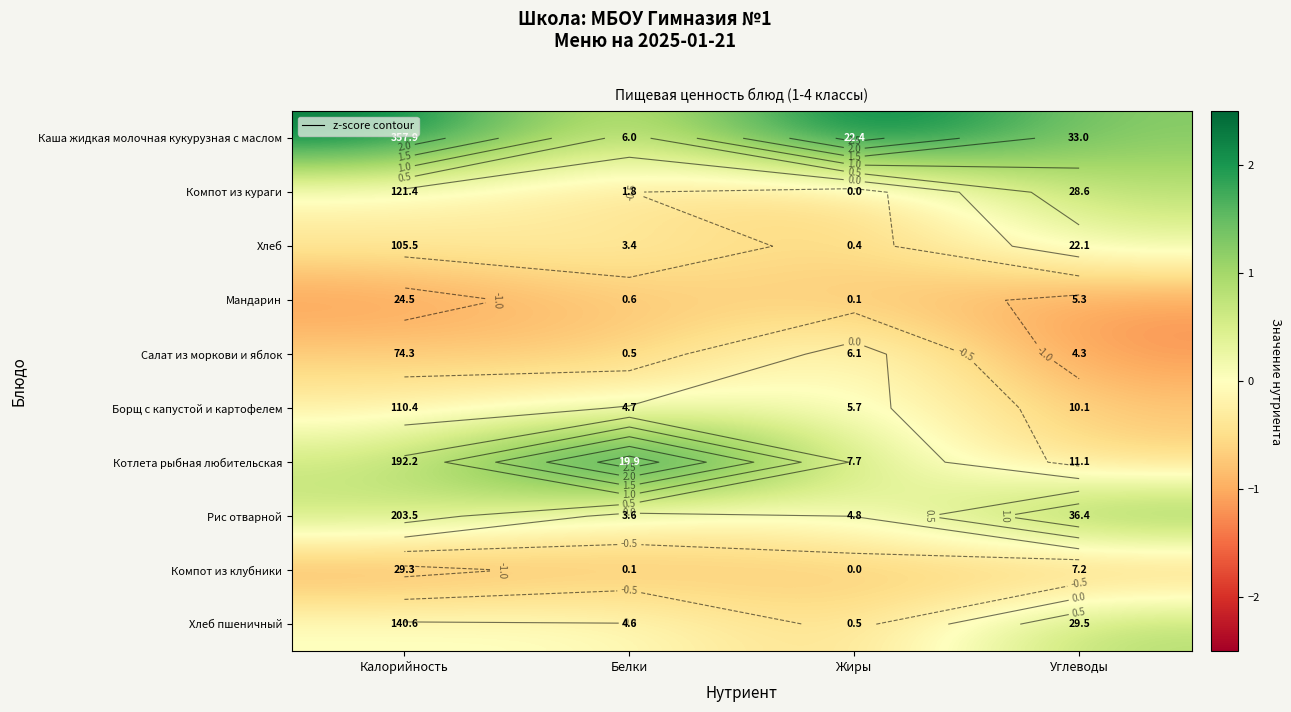

How many categories are shown in the chart?

4